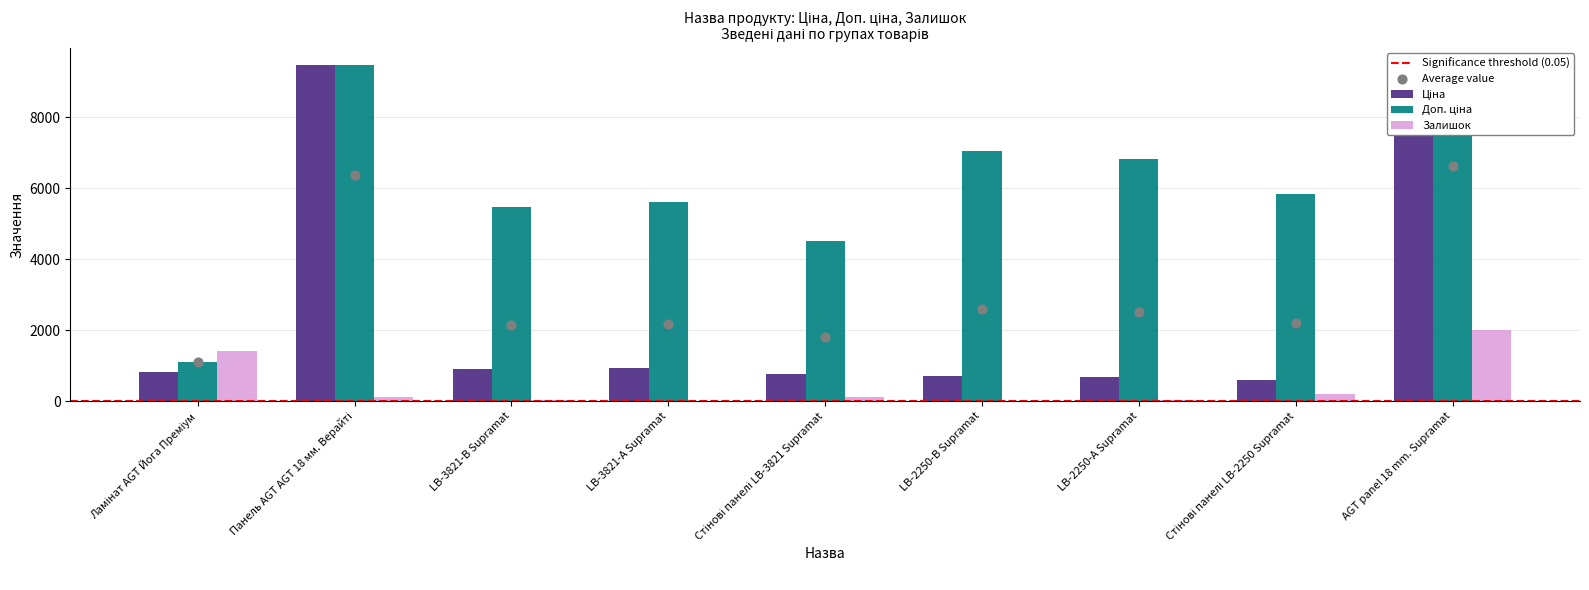

Is the value of Ціна at LB-2250-В Supramat greater than the value of Доп. ціна at LB-3821-А Supramat?

No